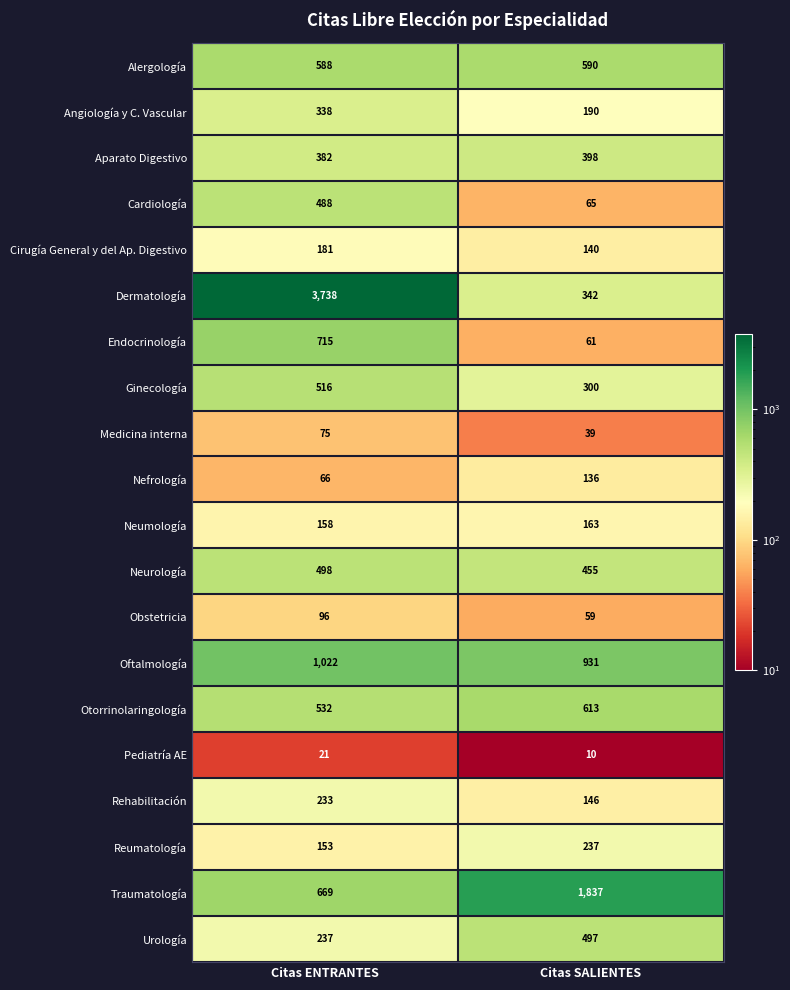

Which label corresponds to the smallest value in the chart?

Citas SALIENTES